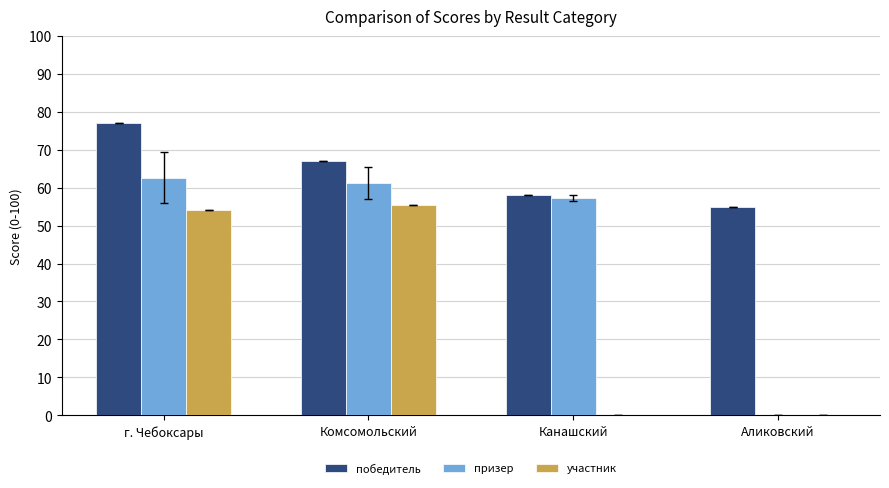

What are all the series names shown in the legend?

победитель, призер, участник